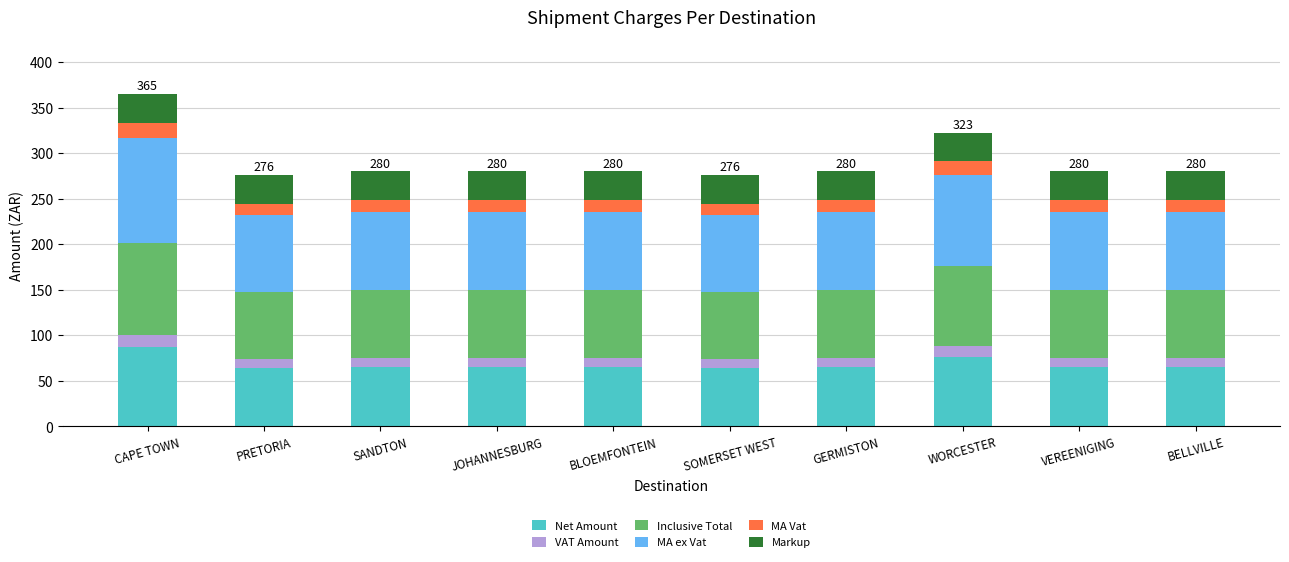

What is the total value across all series at BLOEMFONTEIN?

280.1